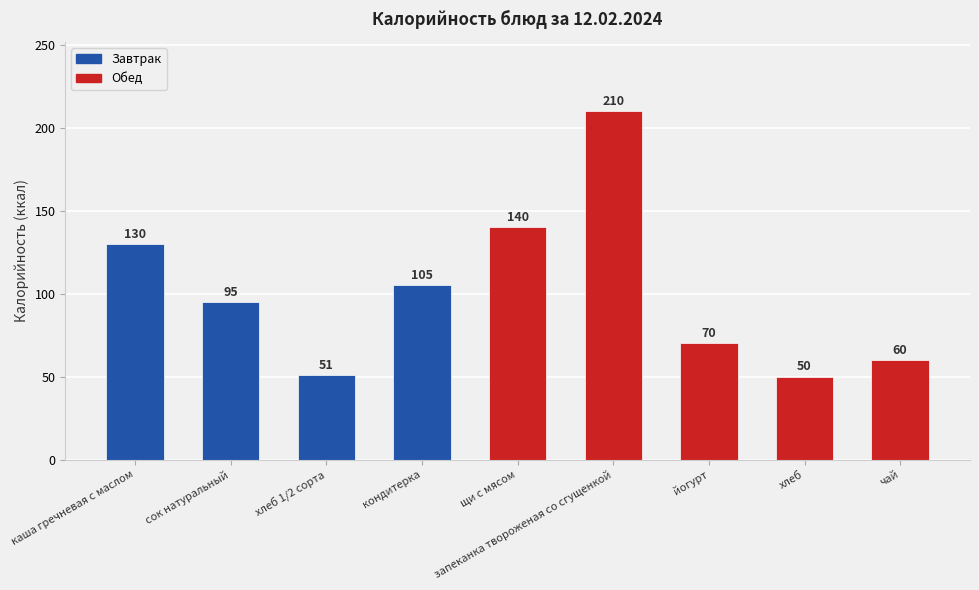

Reading left to right, what are all the values shown in this chart?

каша гречневая с маслом=130	сок натуральный=95	хлеб 1/2 сорта=51	кондитерка=105	щи с мясом=140	запеканка твороженая со сгущенкой=210	йогурт=70	хлеб=50	чай=60